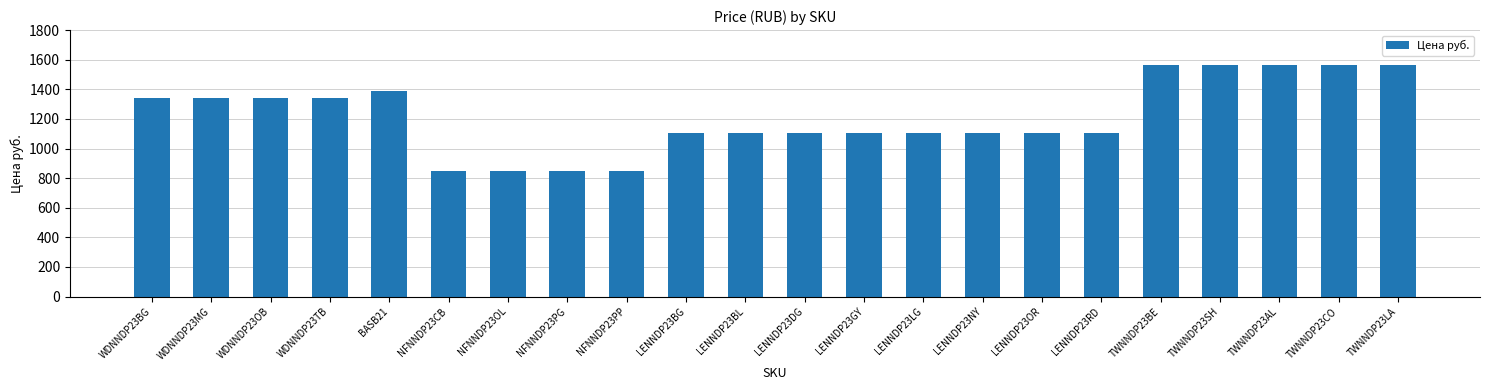

What is the label of the 20th bar from the left?

TWNNDP23AL